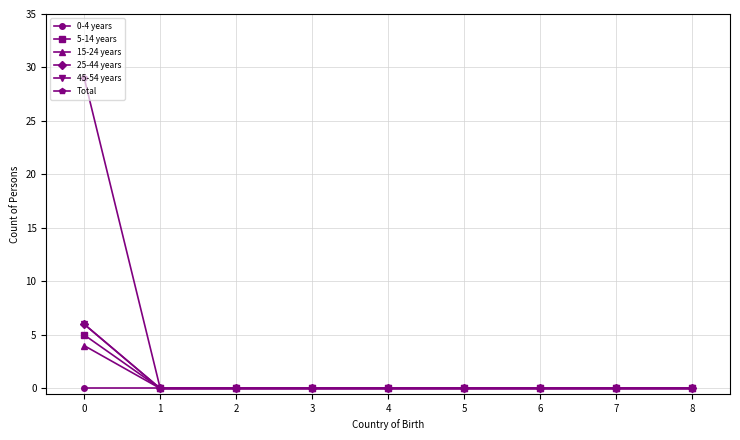

Is this an area chart (filled region under the line)?

No